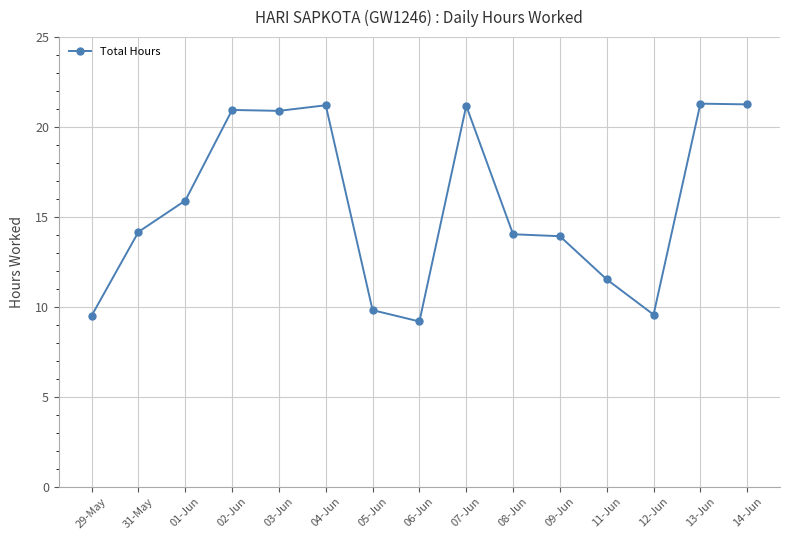

The value at 29-May is 17.0. True or false?

False